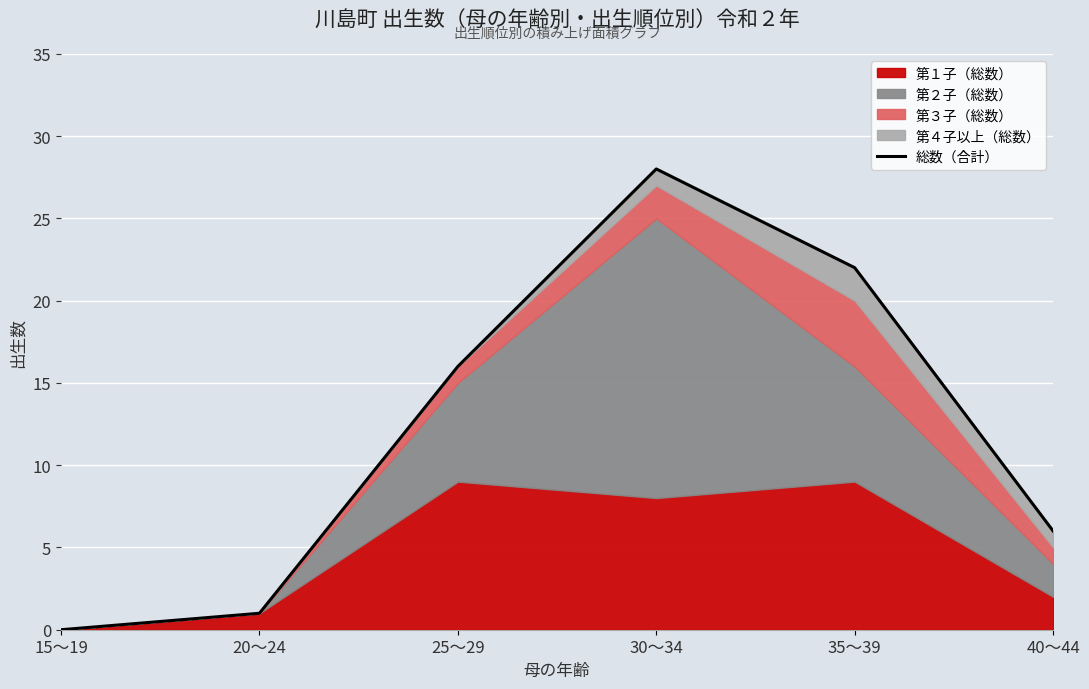

At which category does the chart reach its minimum across all series?

15～19